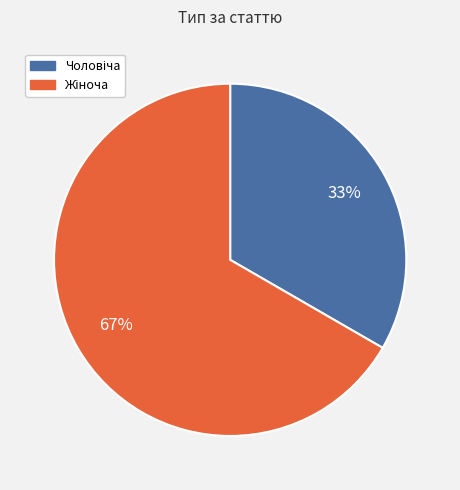

Is there any slice that represents more than half of the pie?

Yes